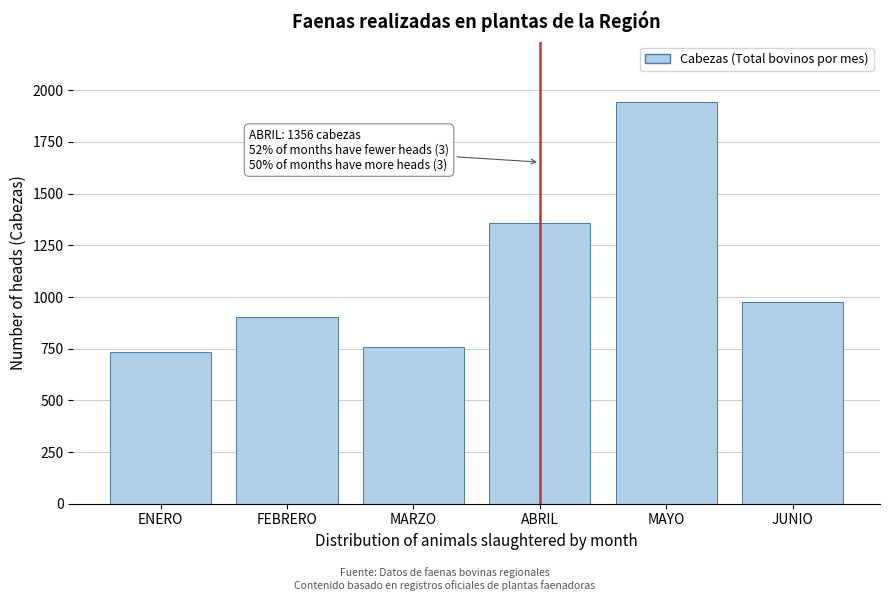

Reading left to right, transcribe all the data shown in this chart.

735	905	760	1356	1944	974